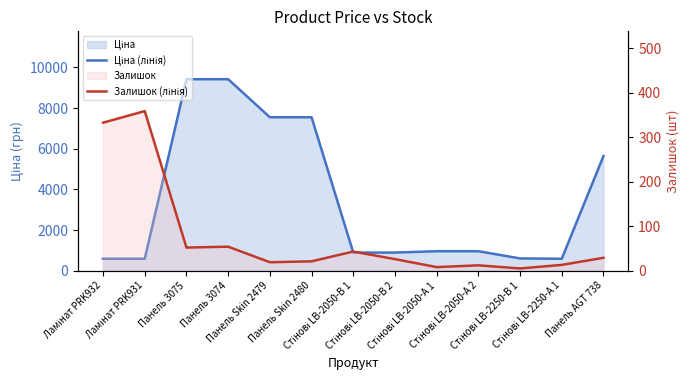

At which category is the sum across all series the highest?

Панель 3074